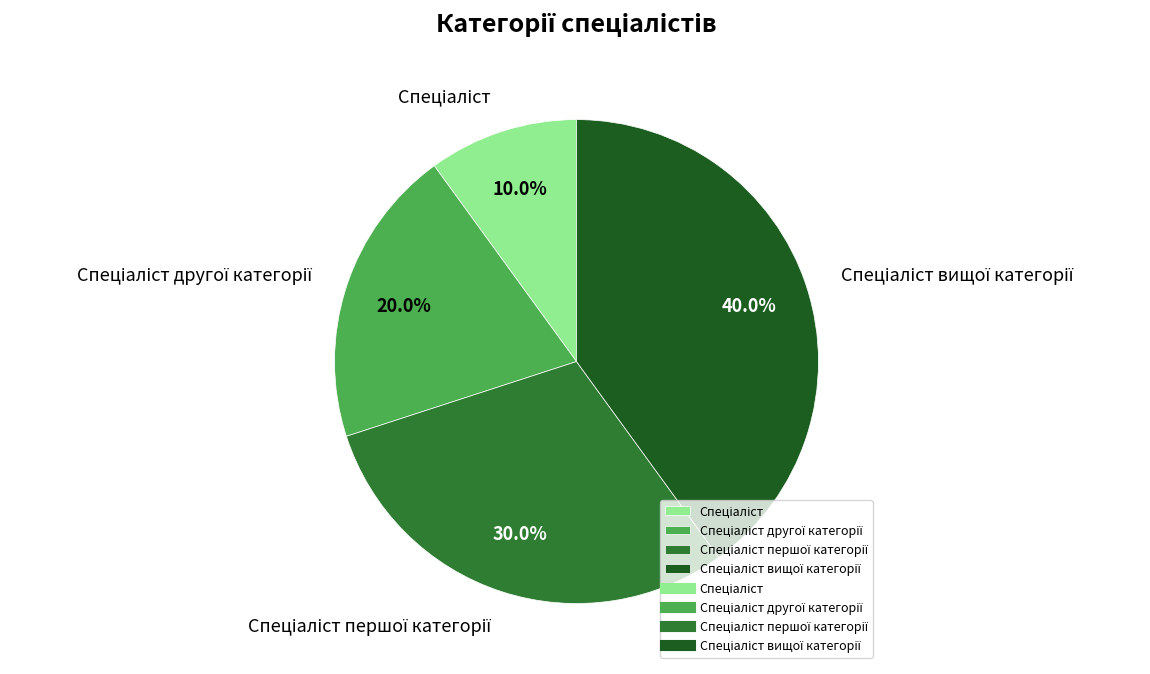

Is there any slice that represents more than half of the pie?

No